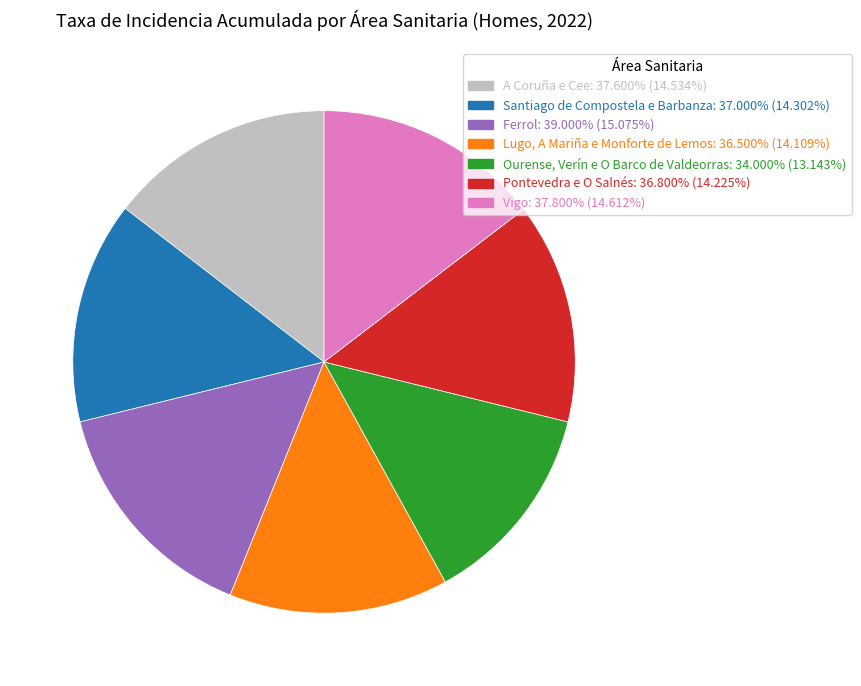

Combined, do Vigo and Ourense, Verín e O Barco de Valdeorras account for over 50%?

No